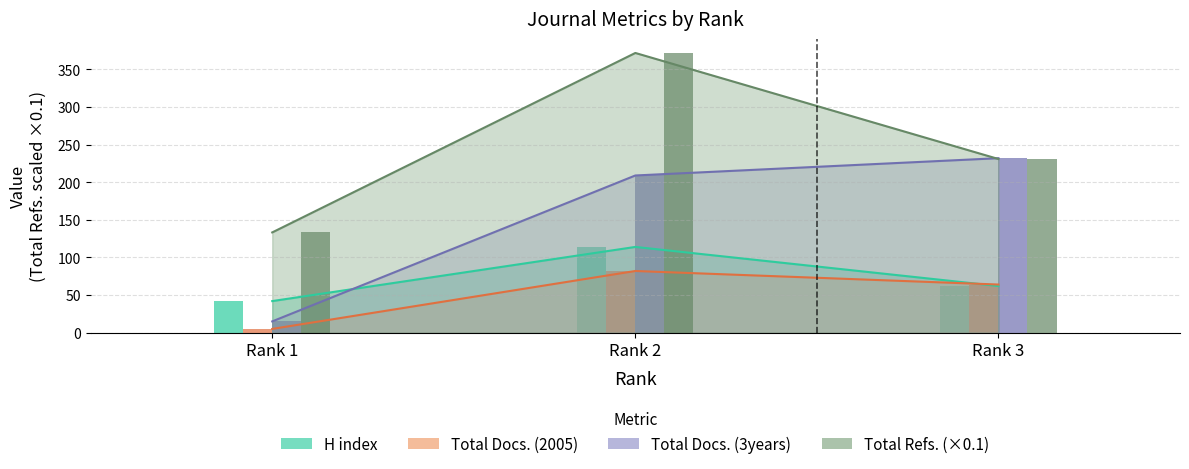

What is the difference between the highest and lowest values at Rank 1?

128.3